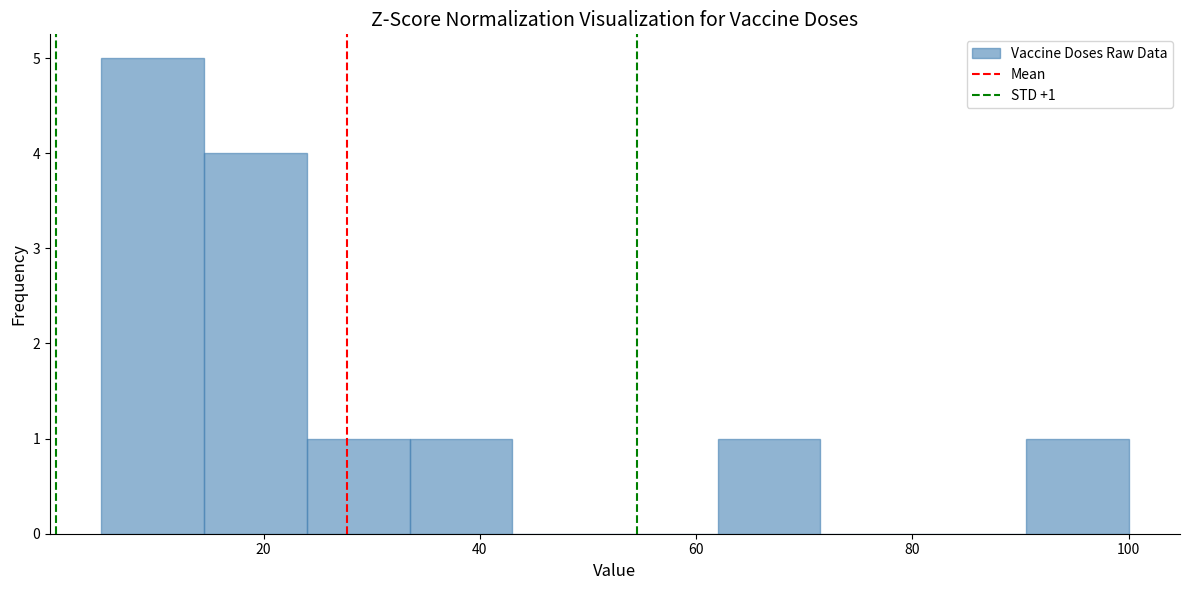

Over which range of the x-axis is the bar tallest?

5.0 to 14.5